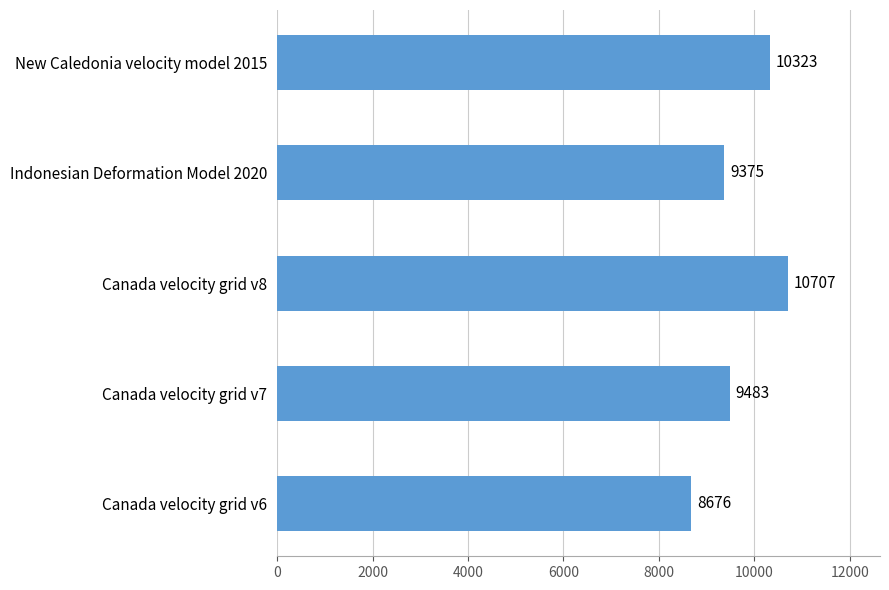

List the labels in order of value, largest first.

Canada velocity grid v8, New Caledonia velocity model 2015, Canada velocity grid v7, Indonesian Deformation Model 2020, Canada velocity grid v6